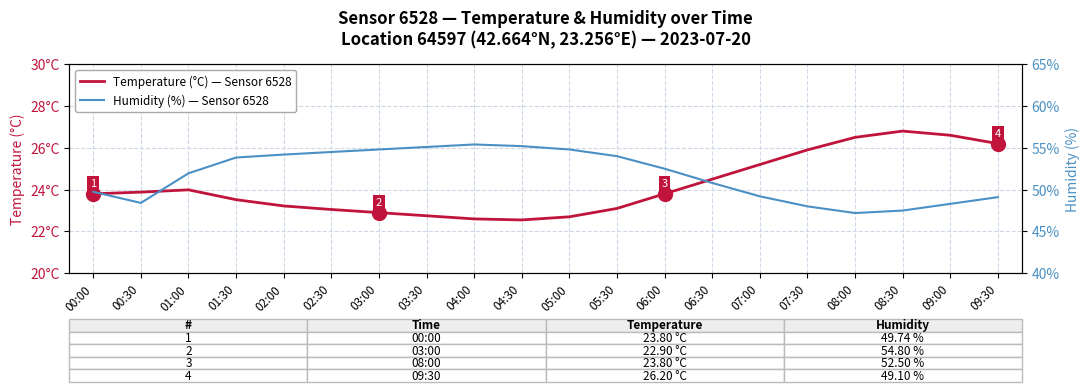

What is the difference between the second highest and second lowest values in the Temperature (°C) — Sensor 6528, Location 64597 series?

4.0